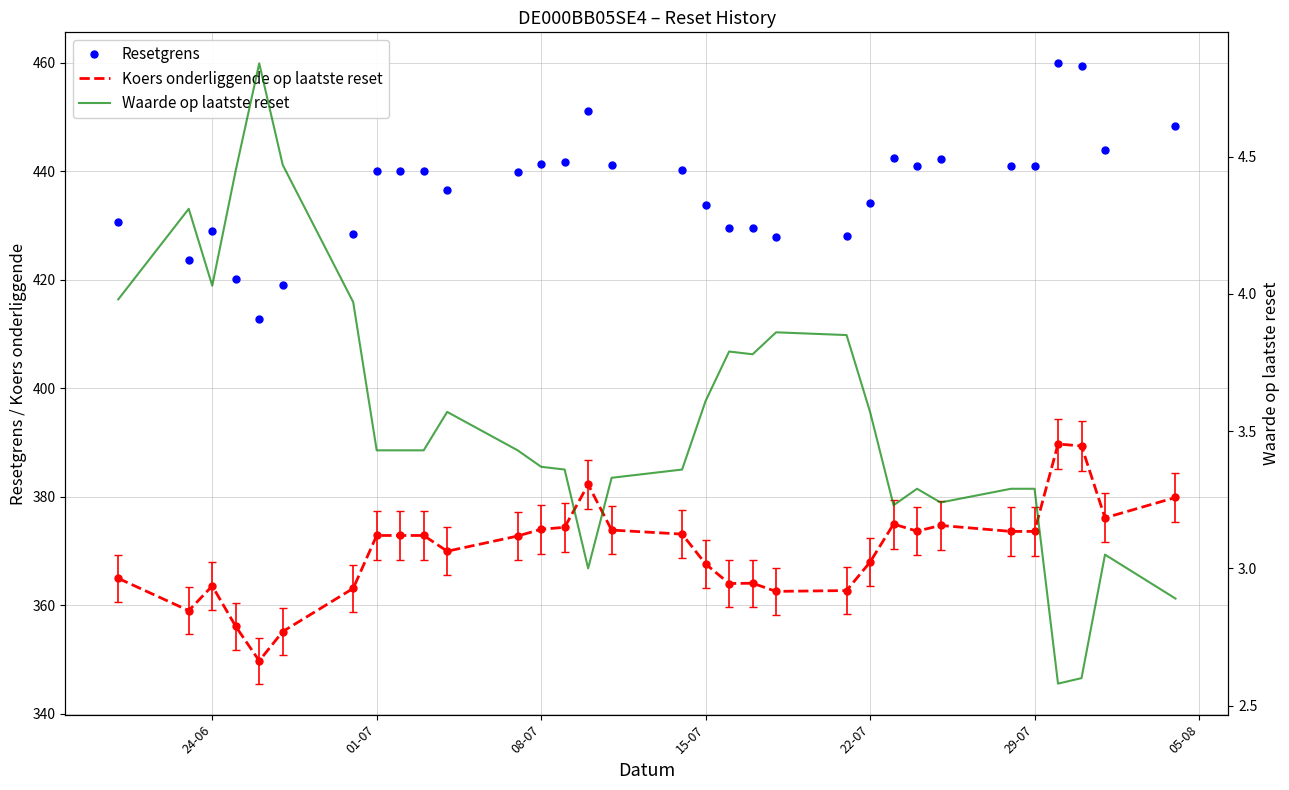

True or false: Koers onderliggende op laatste reset and Resetgrens cross at least once.

False